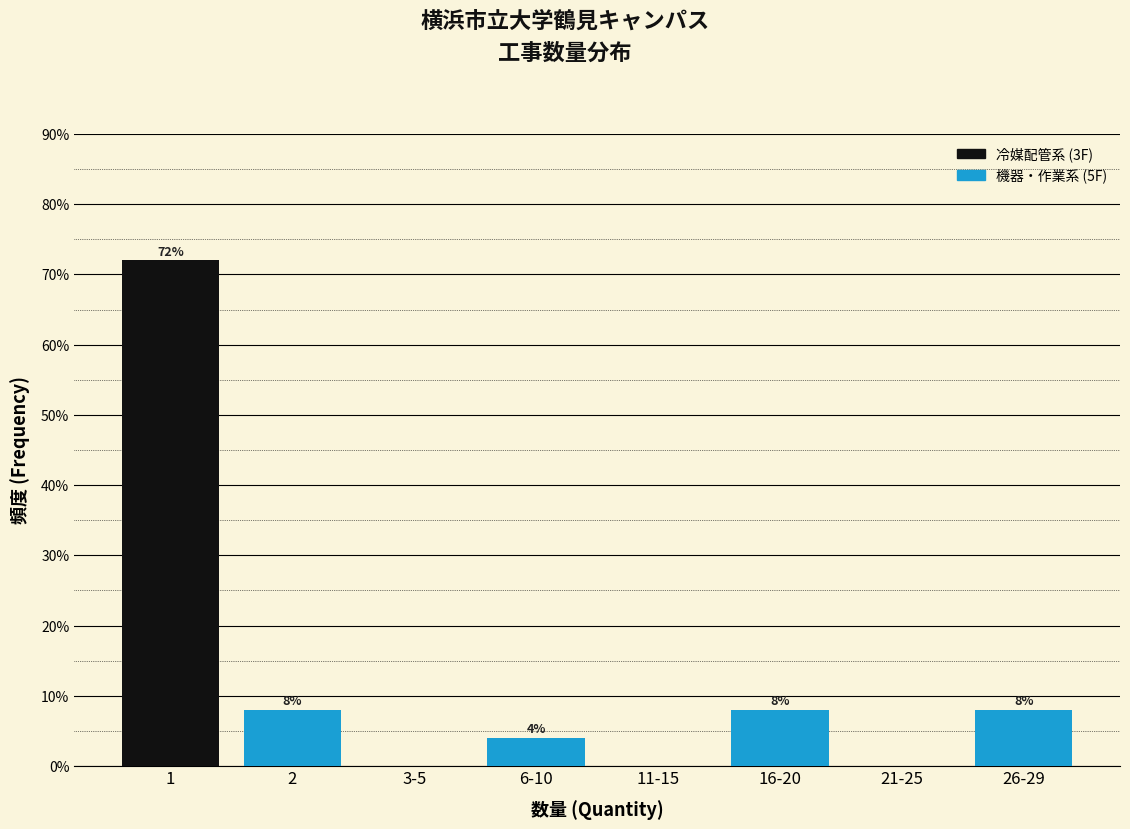

What is the greatest value displayed?

72